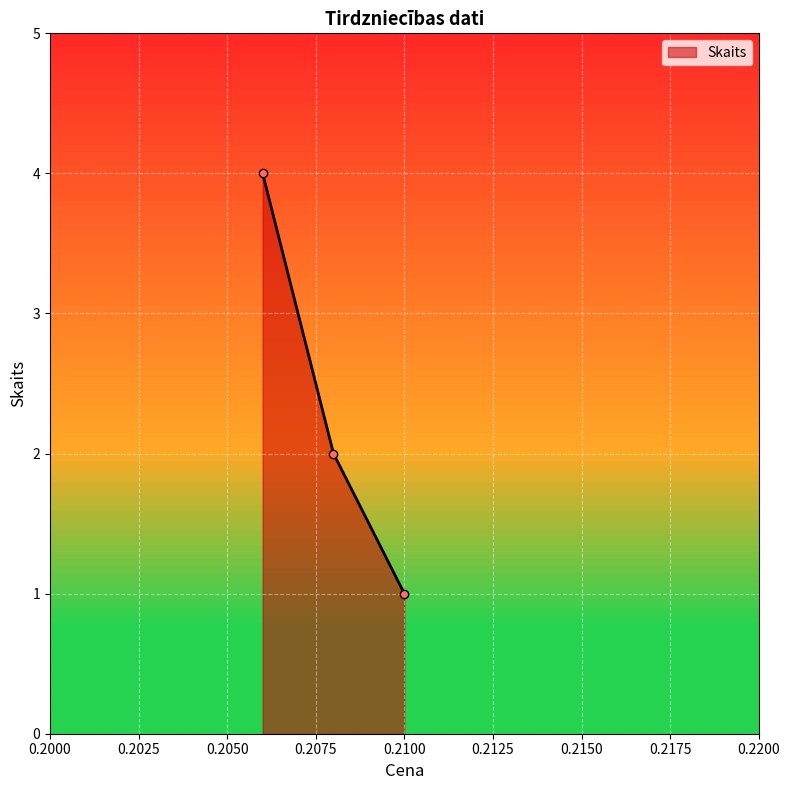

Reading right to left, extract all data points from this chart.

1	2	4